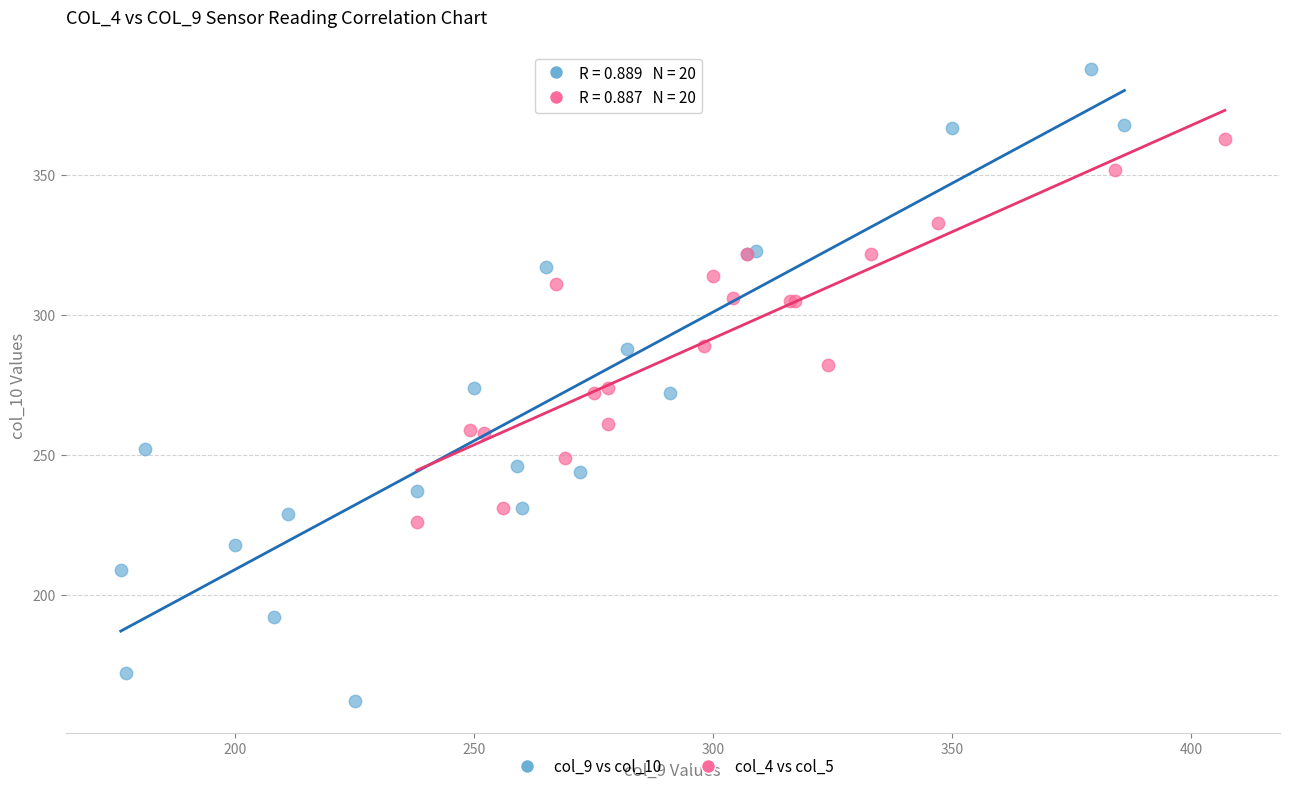

Which series reaches the maximum Y coordinate?

col_9 vs col_10